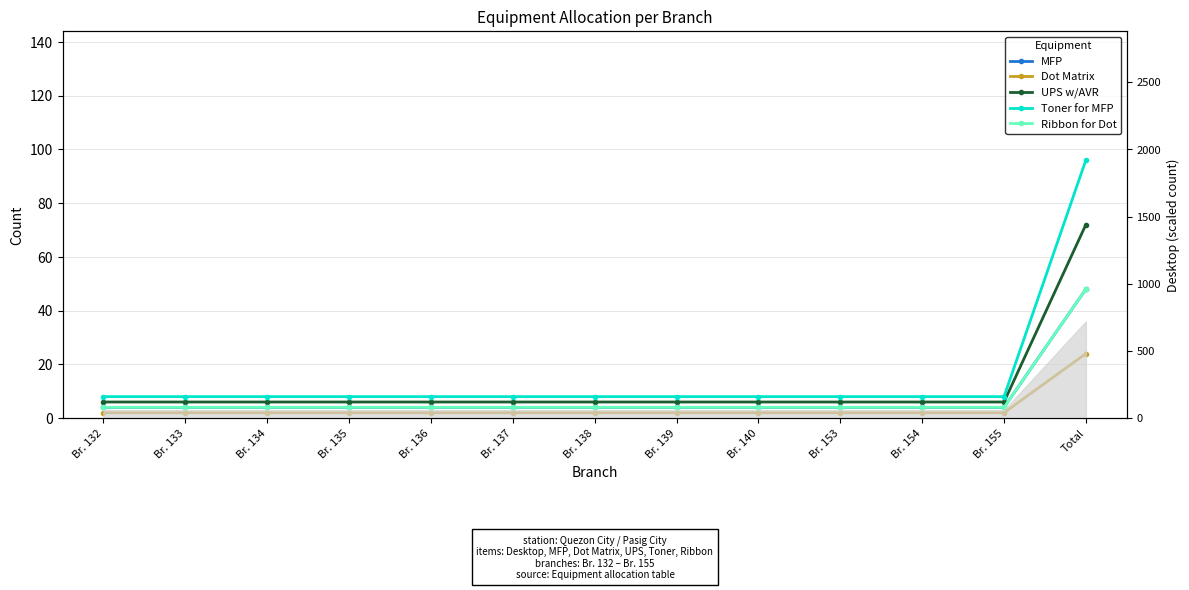

True or false: Dot Matrix and UPS w/AVR intersect in this chart.

False